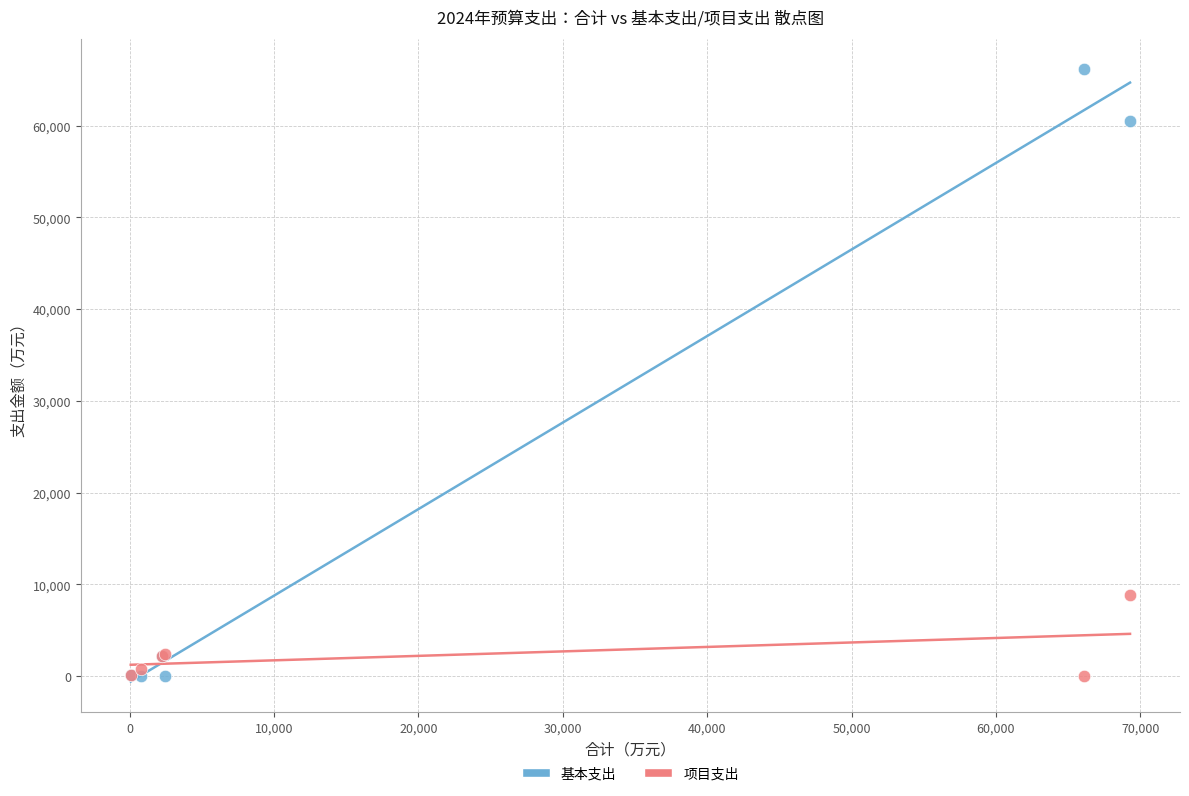

In the 基本支出 series, what Y value is closest to 33065?

60503.0